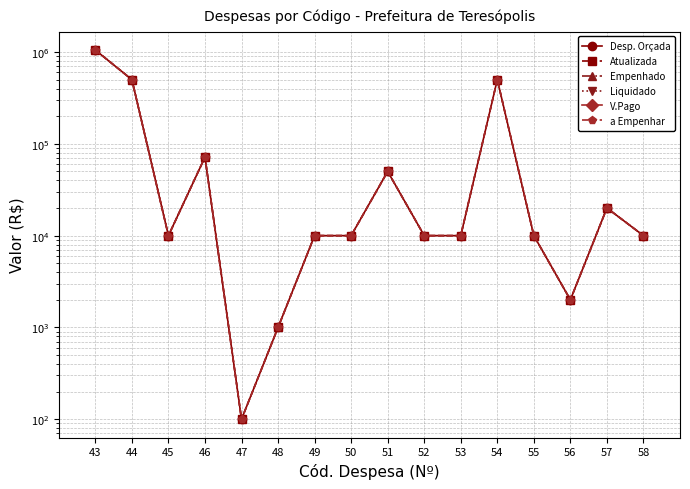

True or false: a Empenhar has more than 1 interior local peaks.

True